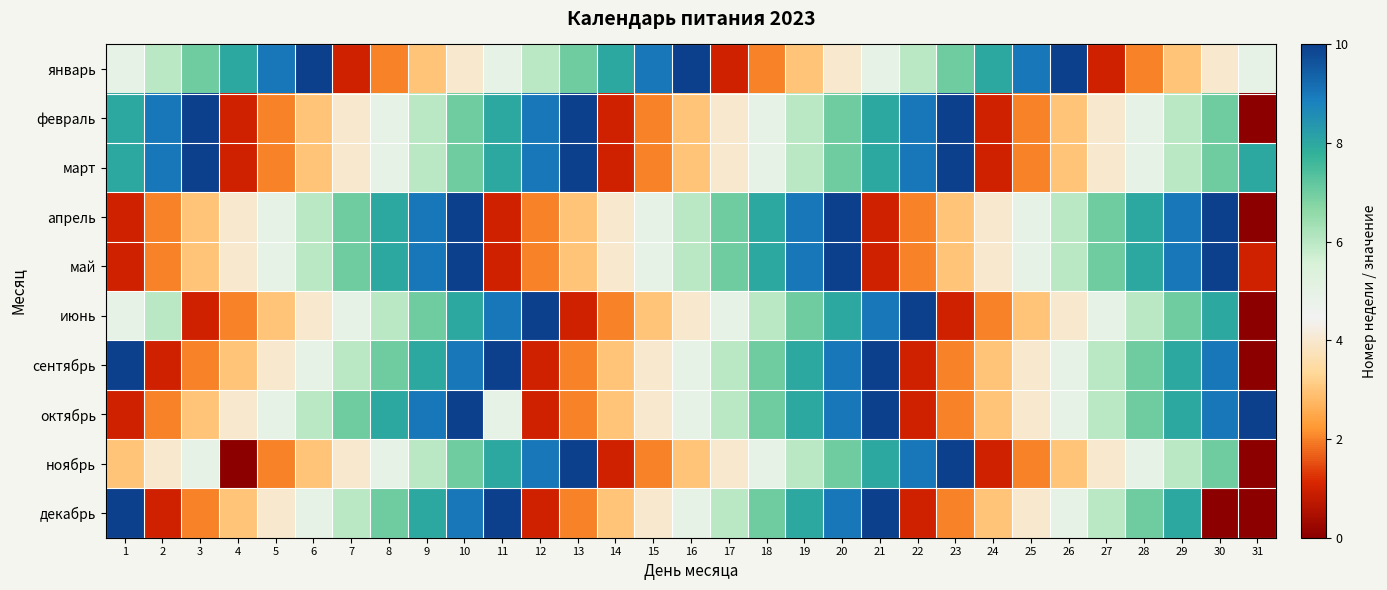

Reading left to right, transcribe all the data shown in this chart.

январь: 1=5	2=6	3=7	4=8	5=9	6=10	7=1	8=2	9=3	10=4	11=5	12=6	13=7	14=8	15=9	16=10	17=1	18=2	19=3	20=4	21=5	22=6	23=7	24=8	25=9	26=10	27=1	28=2	29=3	30=4	31=5
февраль: 1=8	2=9	3=10	4=1	5=2	6=3	7=4	8=5	9=6	10=7	11=8	12=9	13=10	14=1	15=2	16=3	17=4	18=5	19=6	20=7	21=8	22=9	23=10	24=1	25=2	26=3	27=4	28=5	29=6	30=7	31=0
март: 1=8	2=9	3=10	4=1	5=2	6=3	7=4	8=5	9=6	10=7	11=8	12=9	13=10	14=1	15=2	16=3	17=4	18=5	19=6	20=7	21=8	22=9	23=10	24=1	25=2	26=3	27=4	28=5	29=6	30=7	31=8
апрель: 1=1	2=2	3=3	4=4	5=5	6=6	7=7	8=8	9=9	10=10	11=1	12=2	13=3	14=4	15=5	16=6	17=7	18=8	19=9	20=10	21=1	22=2	23=3	24=4	25=5	26=6	27=7	28=8	29=9	30=10	31=0
май: 1=1	2=2	3=3	4=4	5=5	6=6	7=7	8=8	9=9	10=10	11=1	12=2	13=3	14=4	15=5	16=6	17=7	18=8	19=9	20=10	21=1	22=2	23=3	24=4	25=5	26=6	27=7	28=8	29=9	30=10	31=1
июнь: 1=5	2=6	3=1	4=2	5=3	6=4	7=5	8=6	9=7	10=8	11=9	12=10	13=1	14=2	15=3	16=4	17=5	18=6	19=7	20=8	21=9	22=10	23=1	24=2	25=3	26=4	27=5	28=6	29=7	30=8	31=0
сентябрь: 1=10	2=1	3=2	4=3	5=4	6=5	7=6	8=7	9=8	10=9	11=10	12=1	13=2	14=3	15=4	16=5	17=6	18=7	19=8	20=9	21=10	22=1	23=2	24=3	25=4	26=5	27=6	28=7	29=8	30=9	31=0
октябрь: 1=1	2=2	3=3	4=4	5=5	6=6	7=7	8=8	9=9	10=10	11=5	12=1	13=2	14=3	15=4	16=5	17=6	18=7	19=8	20=9	21=10	22=1	23=2	24=3	25=4	26=5	27=6	28=7	29=8	30=9	31=10
ноябрь: 1=3	2=4	3=5	4=0	5=2	6=3	7=4	8=5	9=6	10=7	11=8	12=9	13=10	14=1	15=2	16=3	17=4	18=5	19=6	20=7	21=8	22=9	23=10	24=1	25=2	26=3	27=4	28=5	29=6	30=7	31=0
декабрь: 1=10	2=1	3=2	4=3	5=4	6=5	7=6	8=7	9=8	10=9	11=10	12=1	13=2	14=3	15=4	16=5	17=6	18=7	19=8	20=9	21=10	22=1	23=2	24=3	25=4	26=5	27=6	28=7	29=8	30=0	31=0